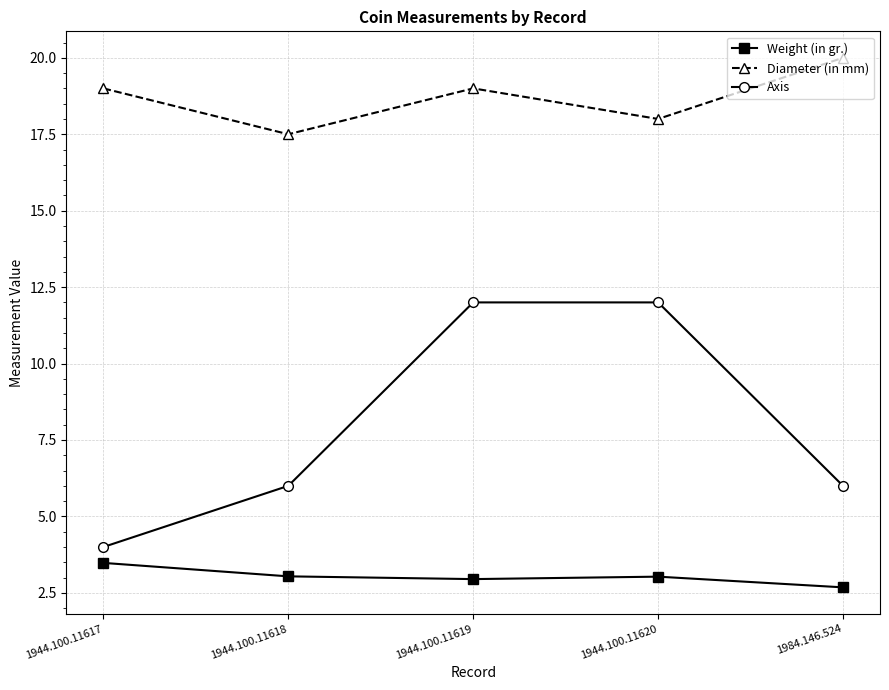

Does the chart have visible grid lines?

Yes